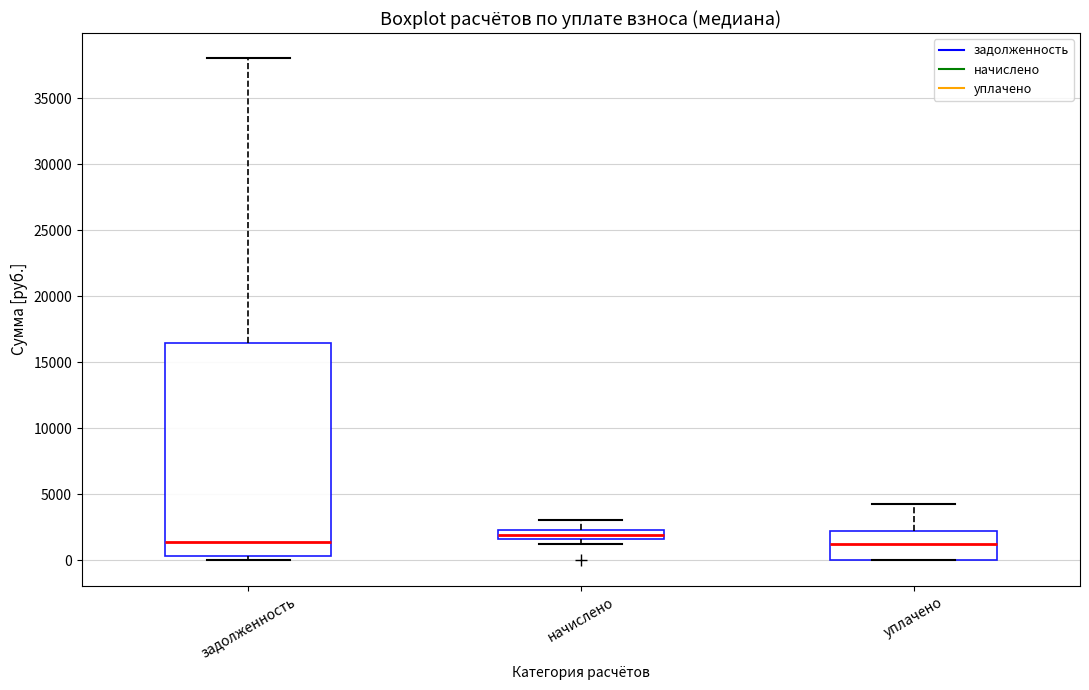

Comparing the boxes themselves (not the whiskers), which one is the tallest?

задолженность